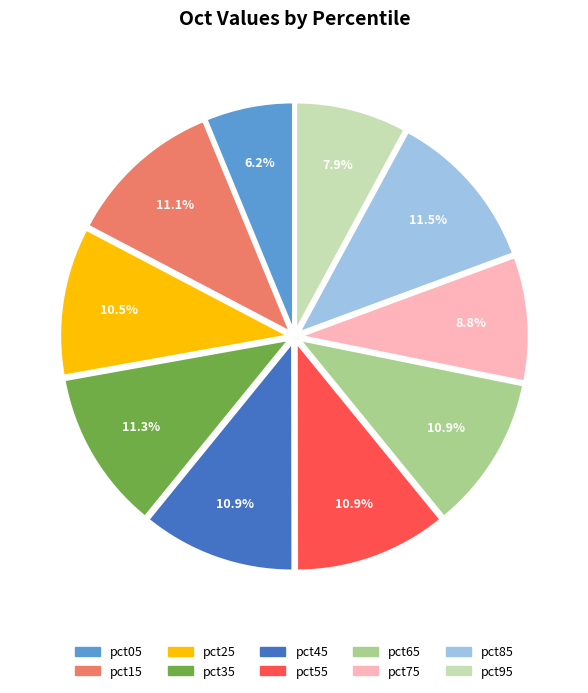

What percentage is the pct15 slice, to the nearest percent?

11%